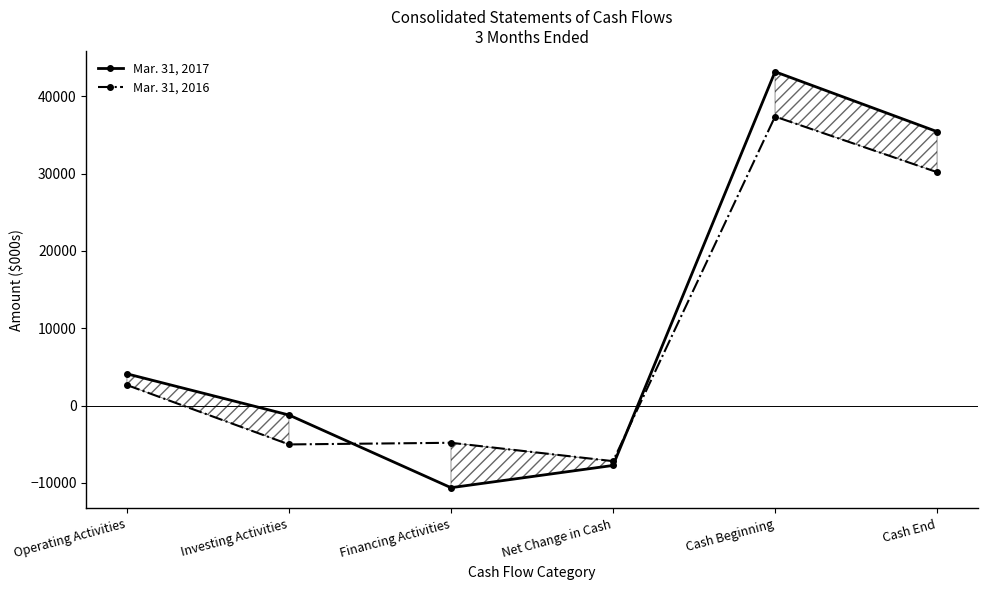

Rank the series at Investing Activities from highest to lowest value.

Mar. 31, 2017, Mar. 31, 2016